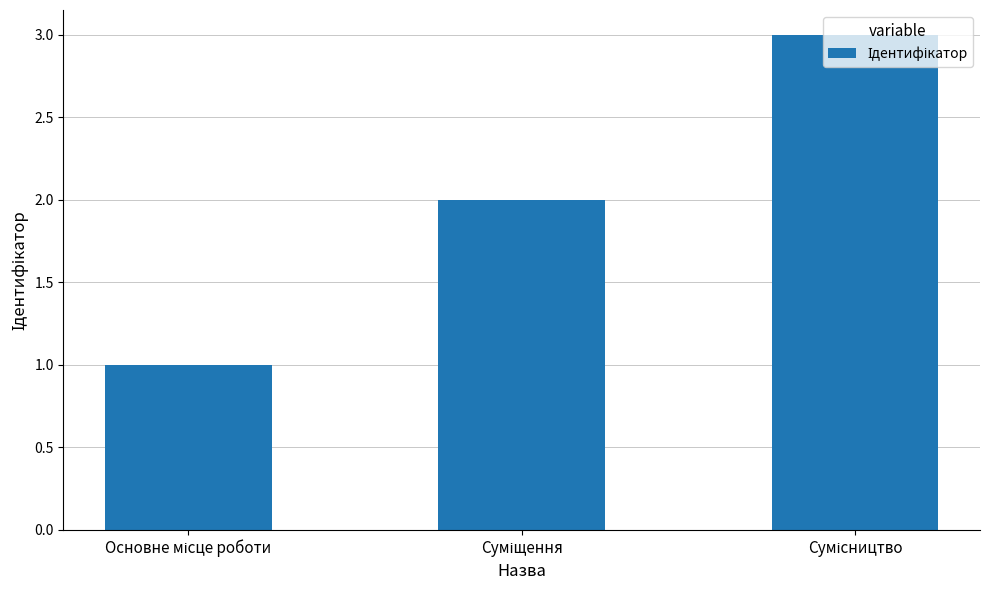

What is the greatest value displayed?

3